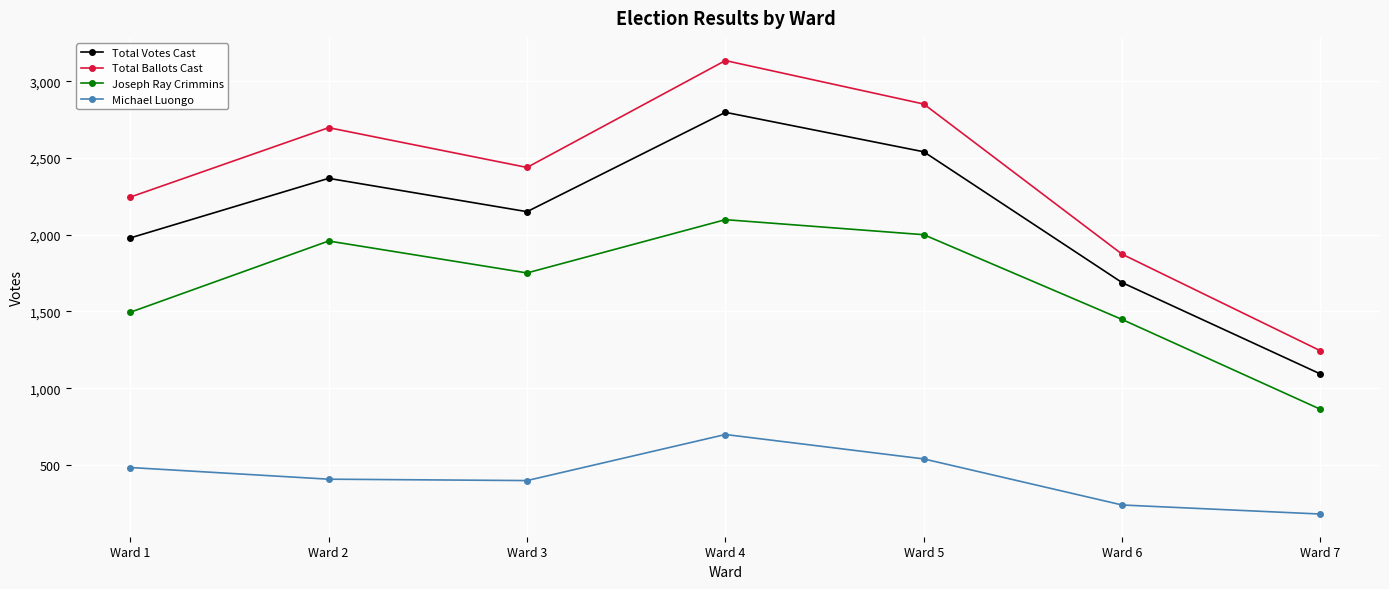

How many series are shown in this chart?

4